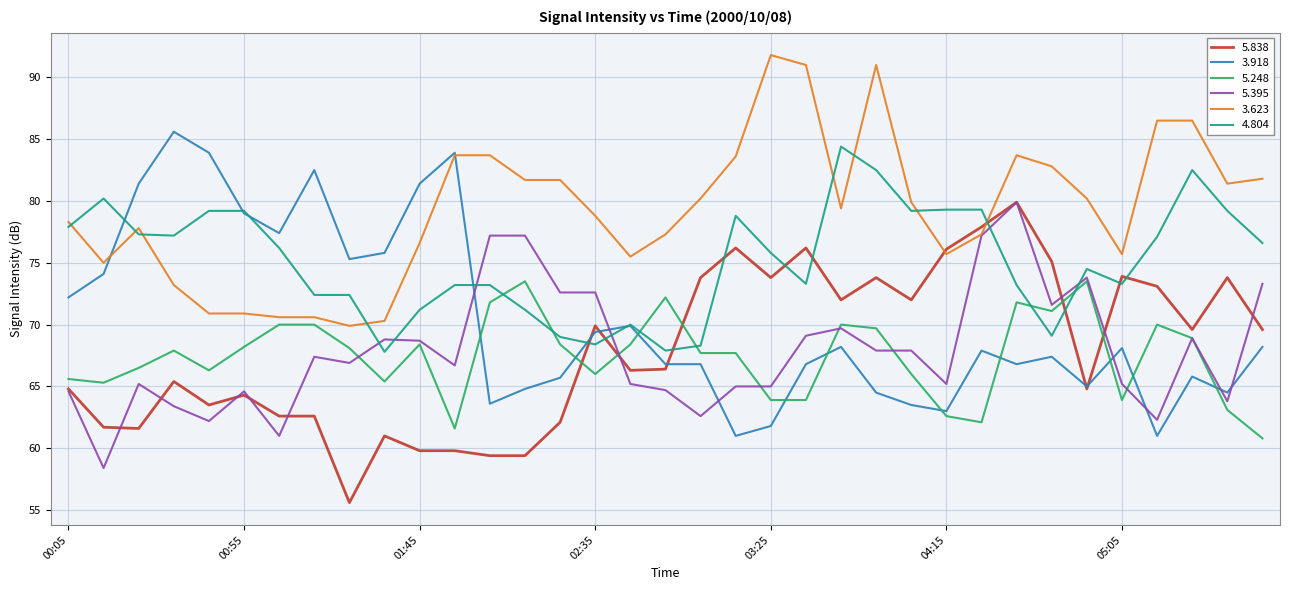

Which series has the largest total across all categories?

3.623